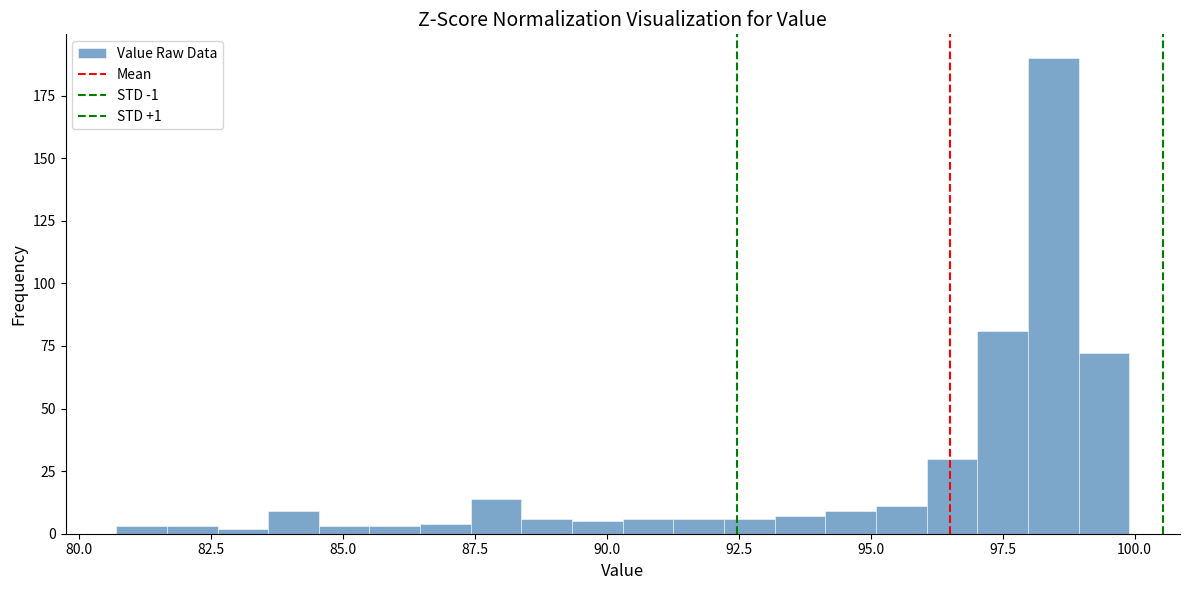

Around what value on the x-axis is the tallest bar? Give the approximate position of its centre, as read against the axis.

98.5